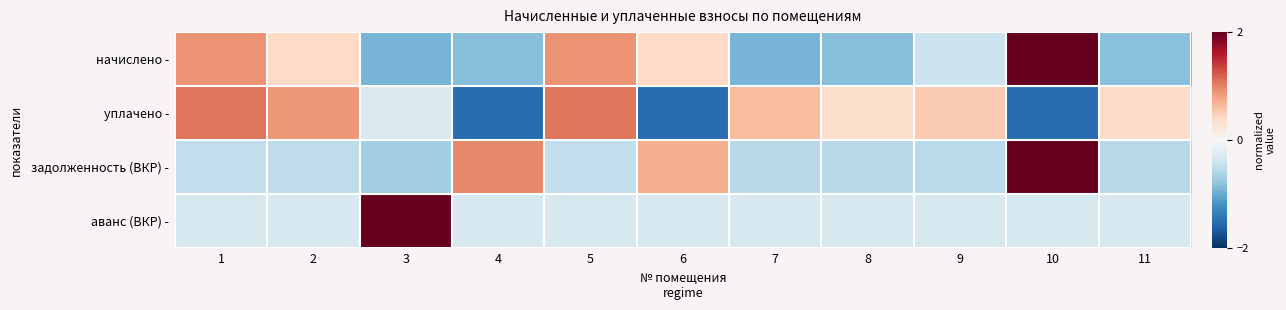

At which category is the sum across all series the highest?

10